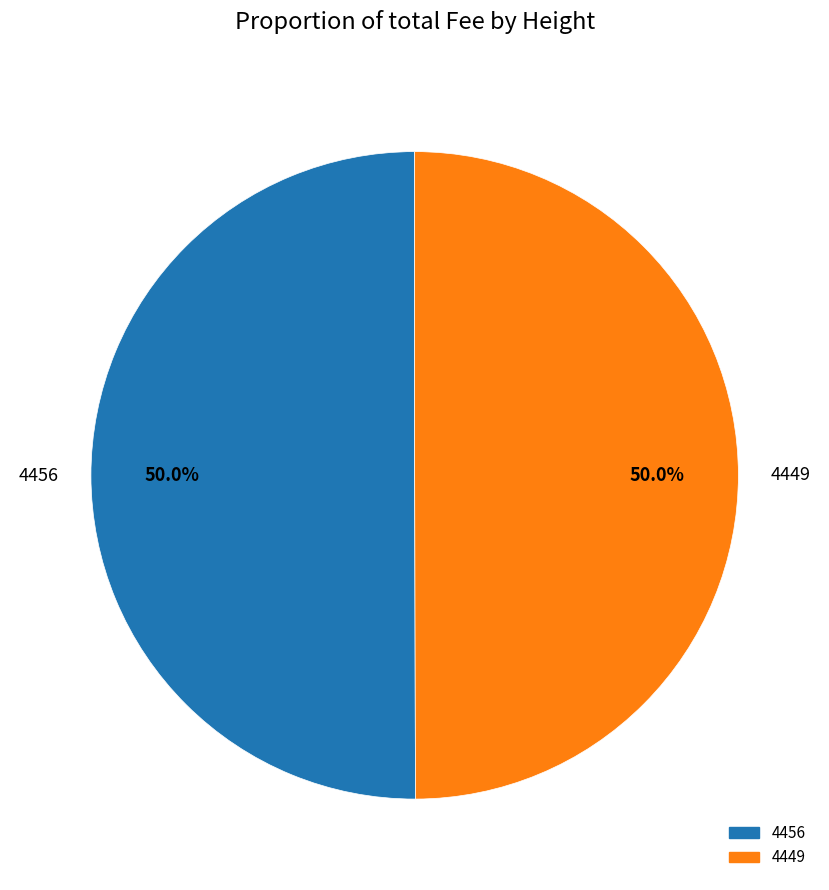

Is it true that 4456 is 62% of the pie?

False